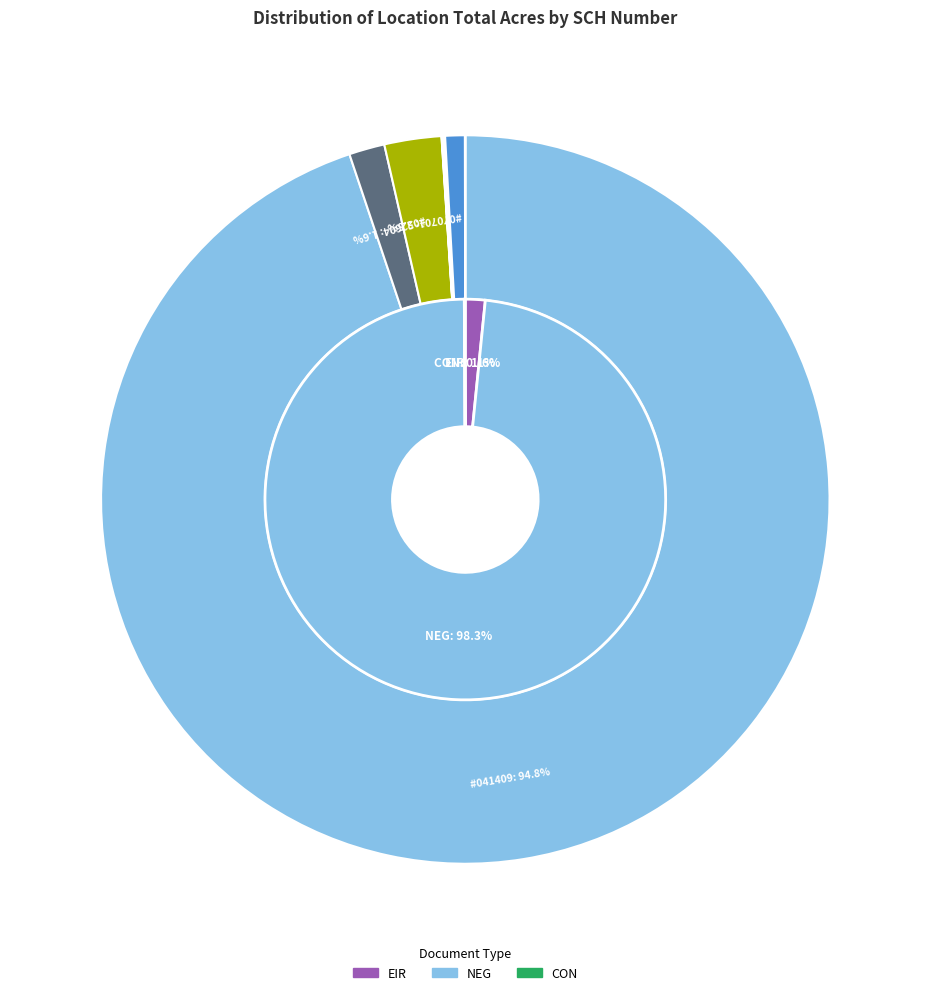

What percentage do 1986041409 and 1986081808 together represent?

94.9%